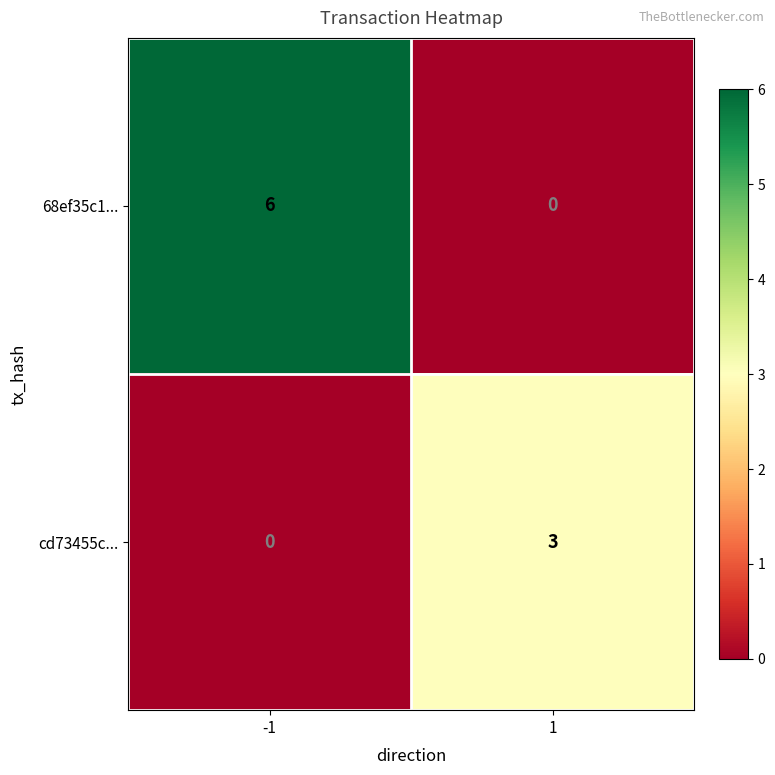

What is the maximum value shown in the chart?

6